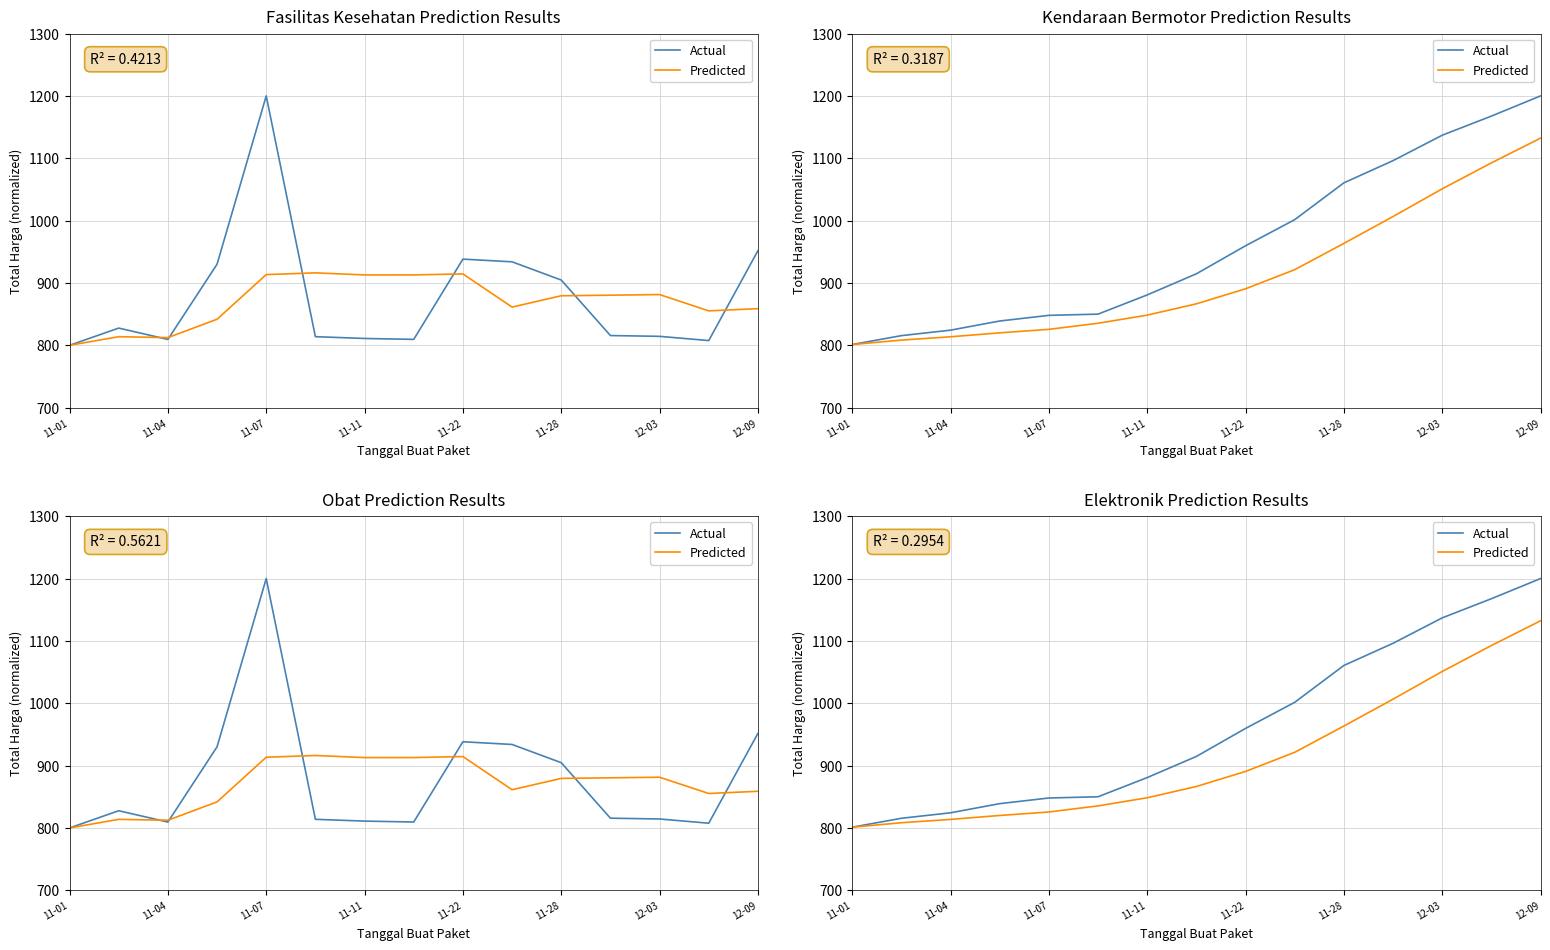

Which series changed the most between 13 and 14?

Predicted